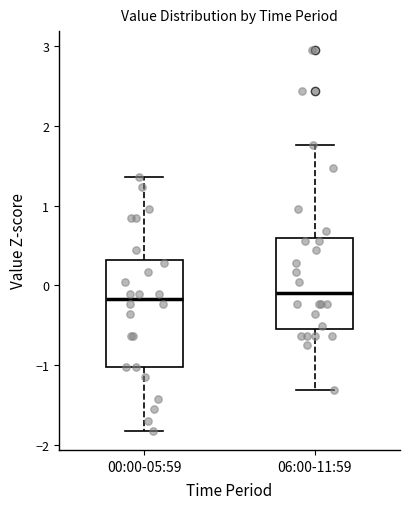

Where is the lower edge of the box for 06:00-11:59 on the y-axis? The values are not printed on the chart, so give them approximately, as read against the axis.

-0.5